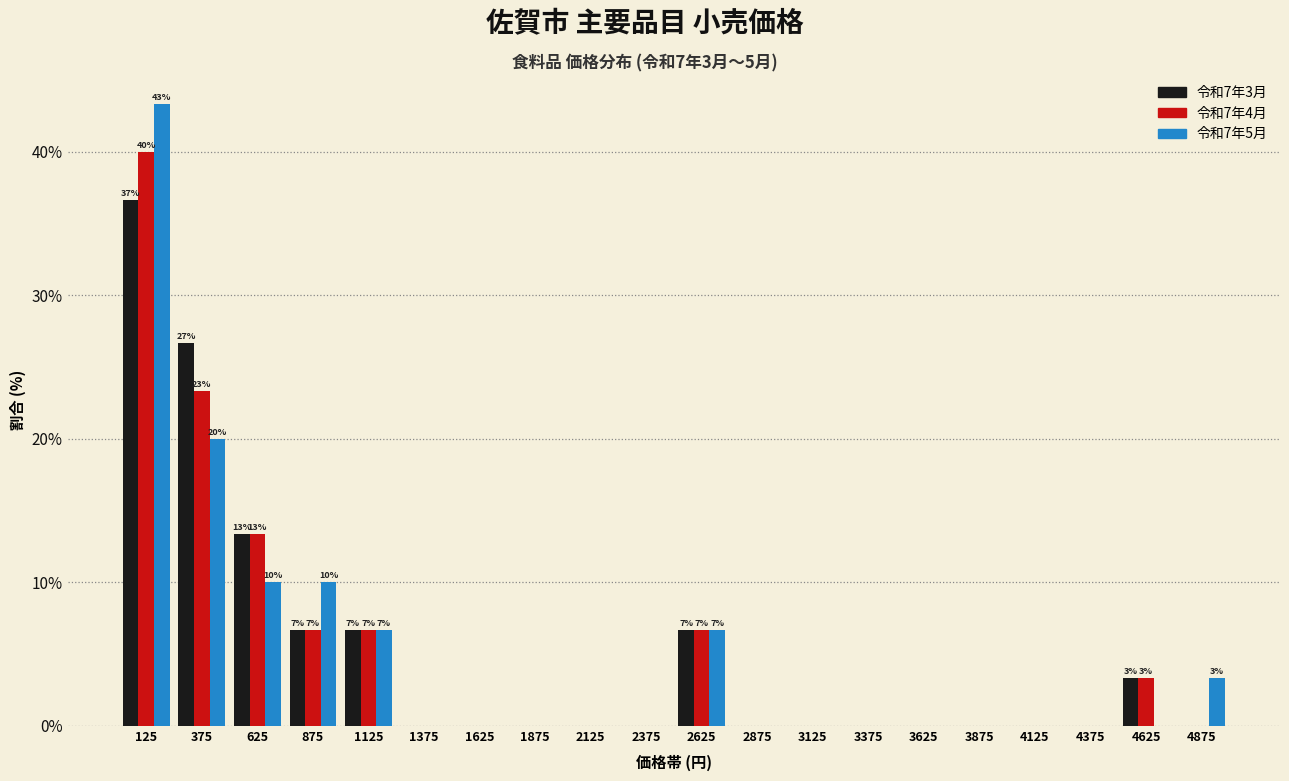

In the 令和7年5月 series, which range on the x-axis has the tallest bar?

0 to 250